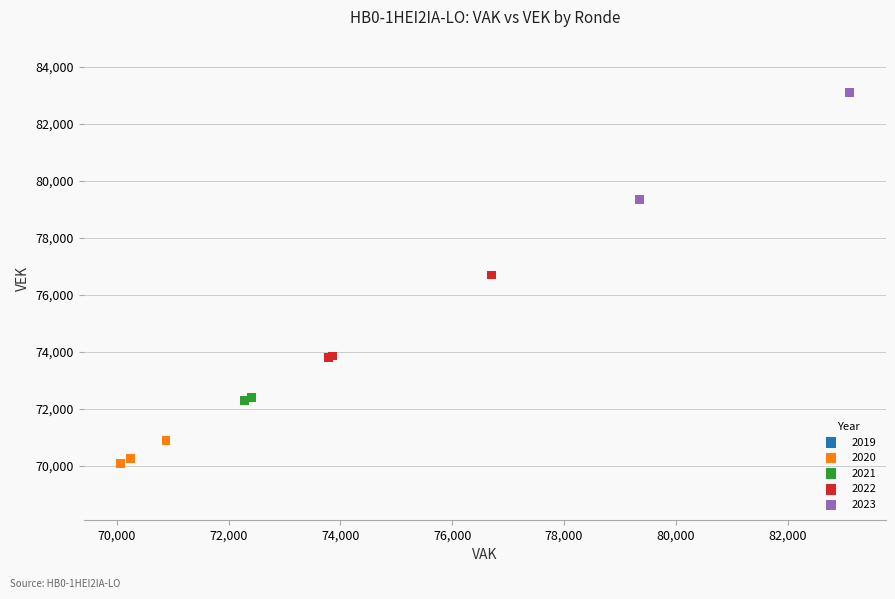

Which series has the largest Y range (max minus min)?

2023